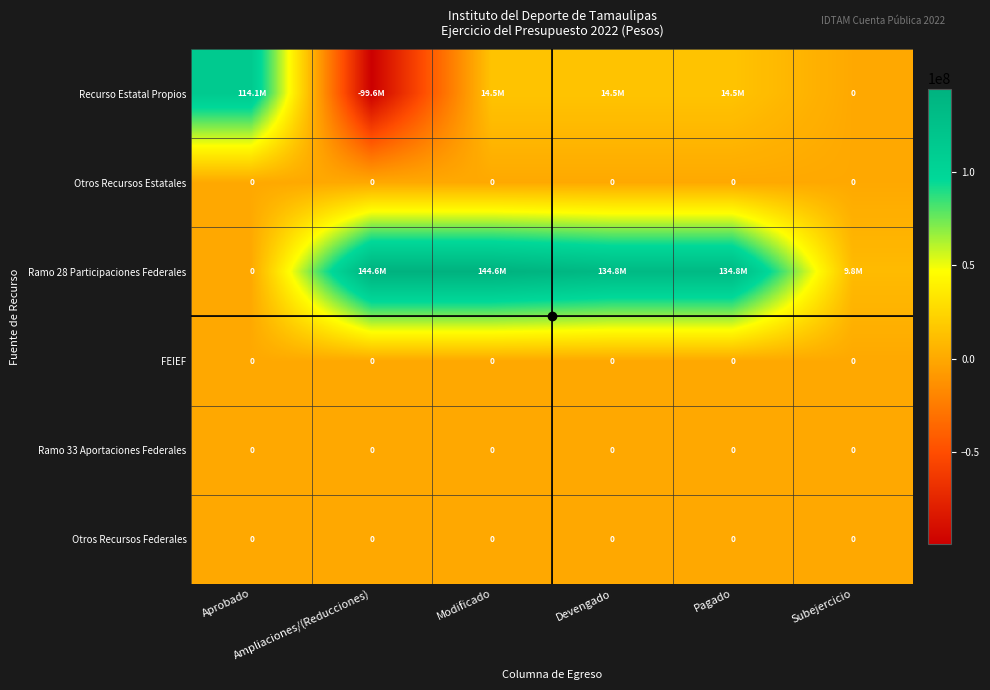

Is it true that FEIEF equals 0 at Devengado?

True